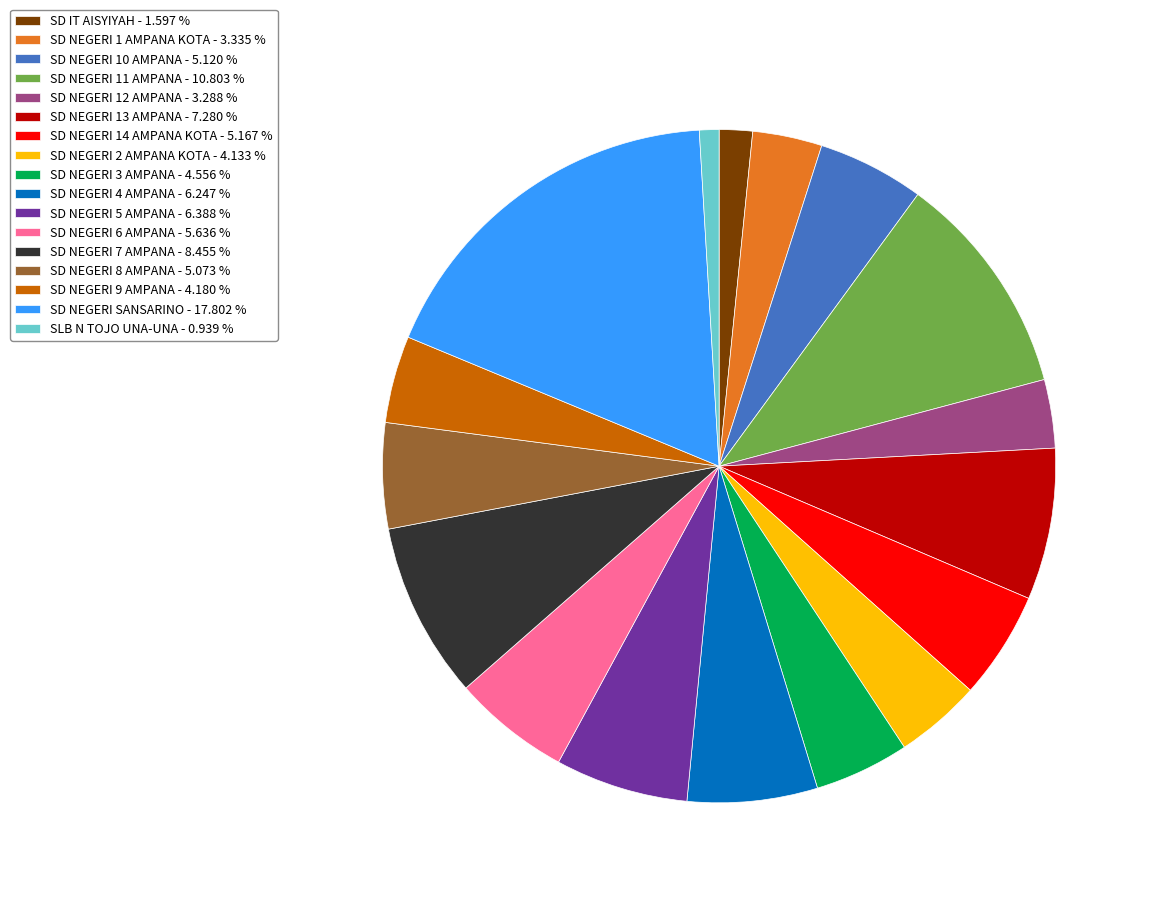

Is there a majority slice in this chart?

No